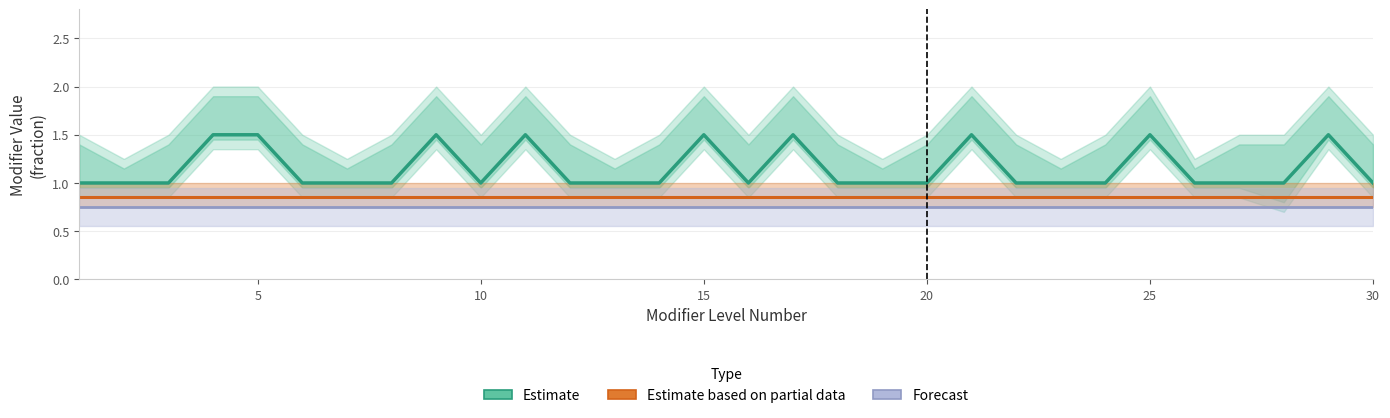

True or false: Forecast and Estimate based on partial data intersect in this chart.

False